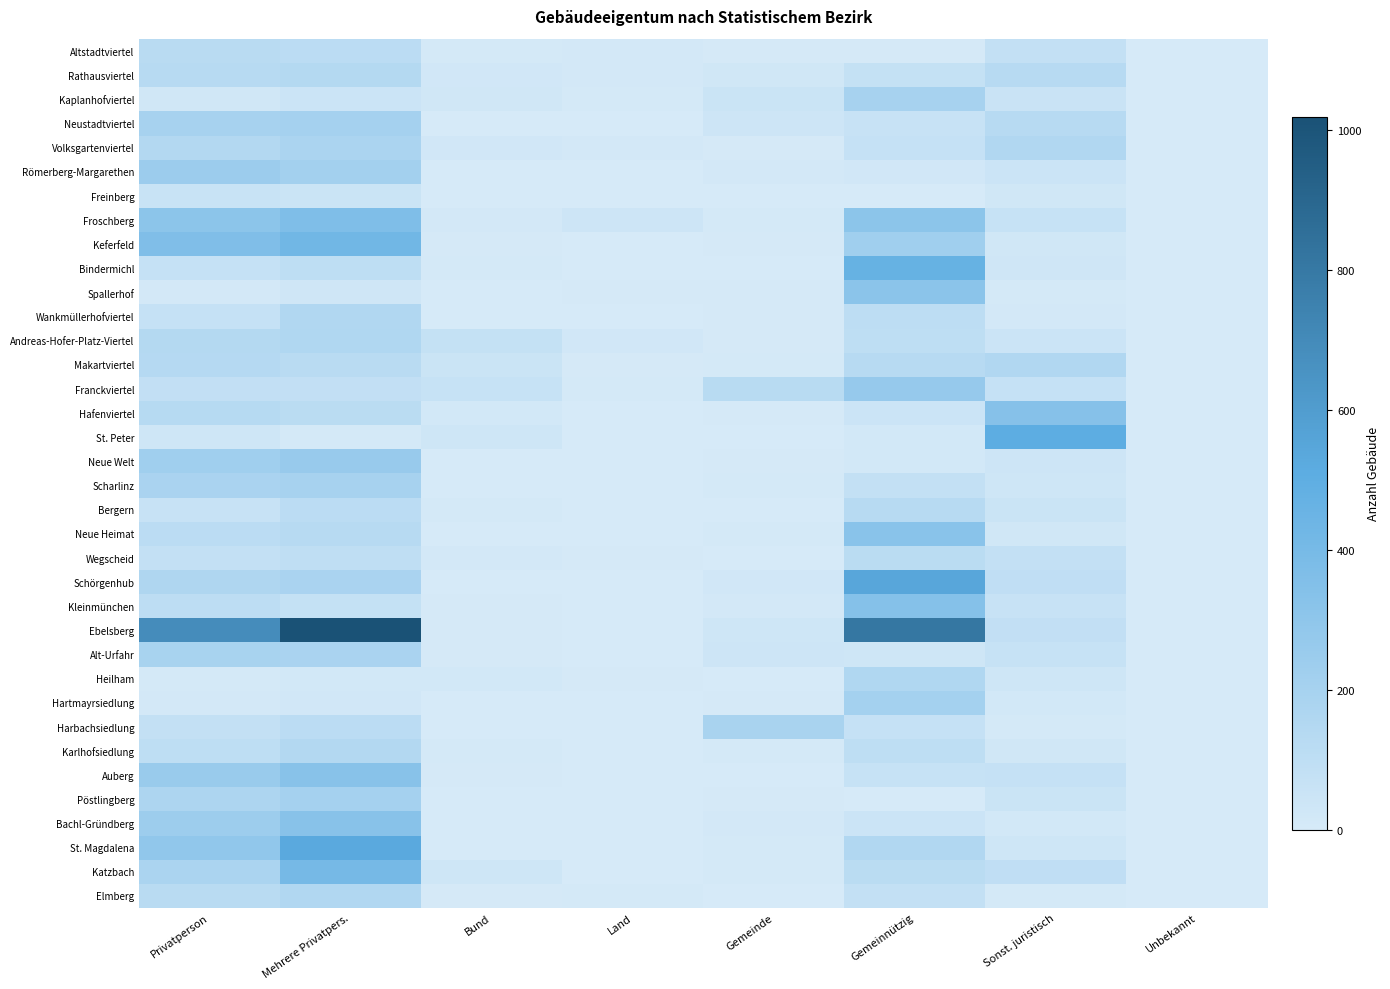

Which series has the largest range (max minus min)?

Ebelsberg